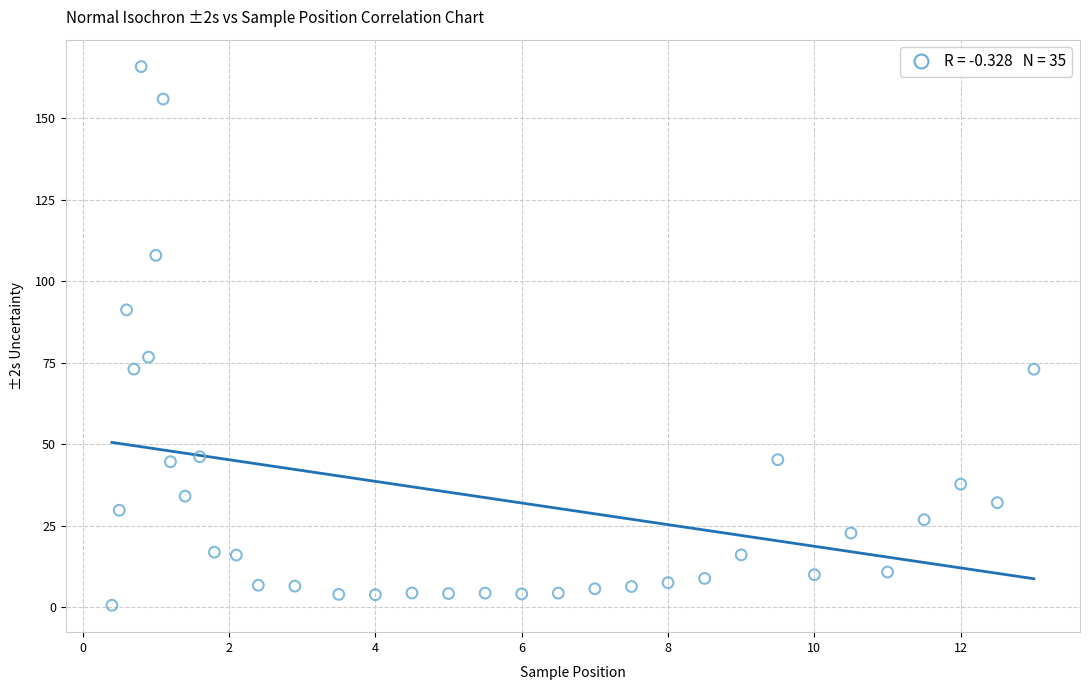

What Y value in the scatter plot is closest to 83?

76.7